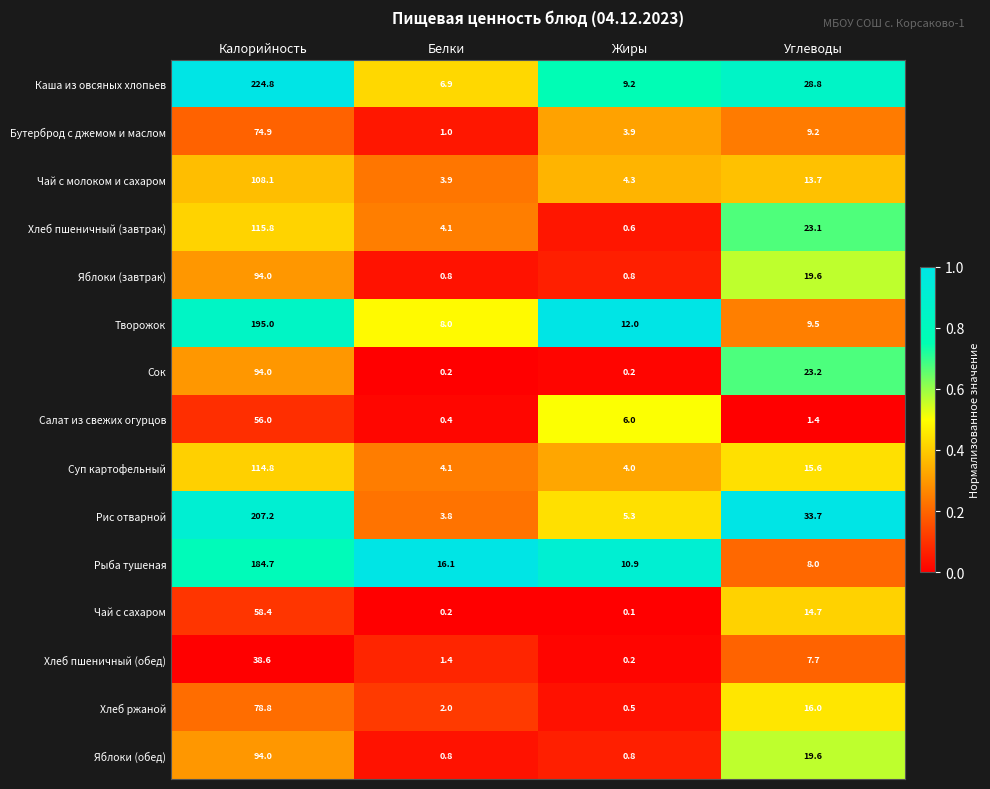

What is the difference between the maximum and second lowest values in the Сок series?

93.8